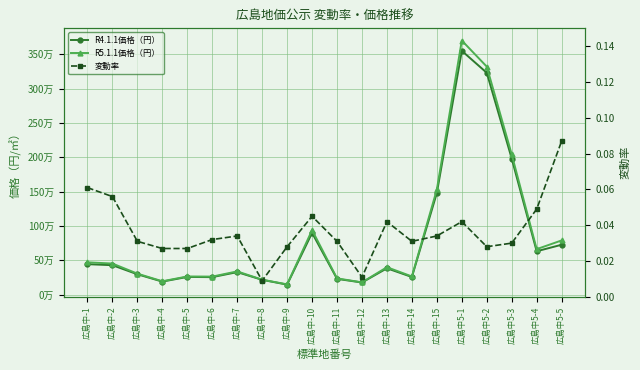

Which series has the widest spread of values?

R5.1.1価格（円）